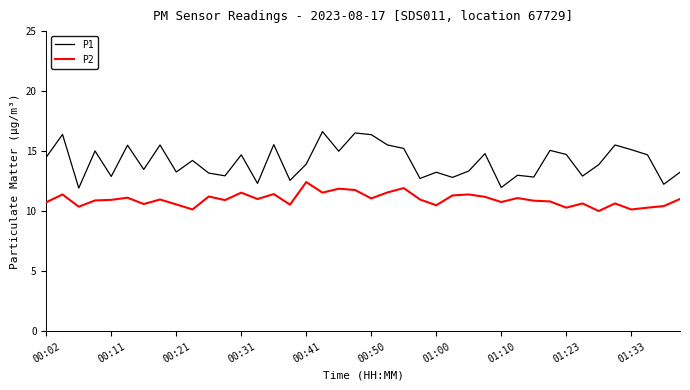

True or false: P2 and P1 intersect in this chart.

False